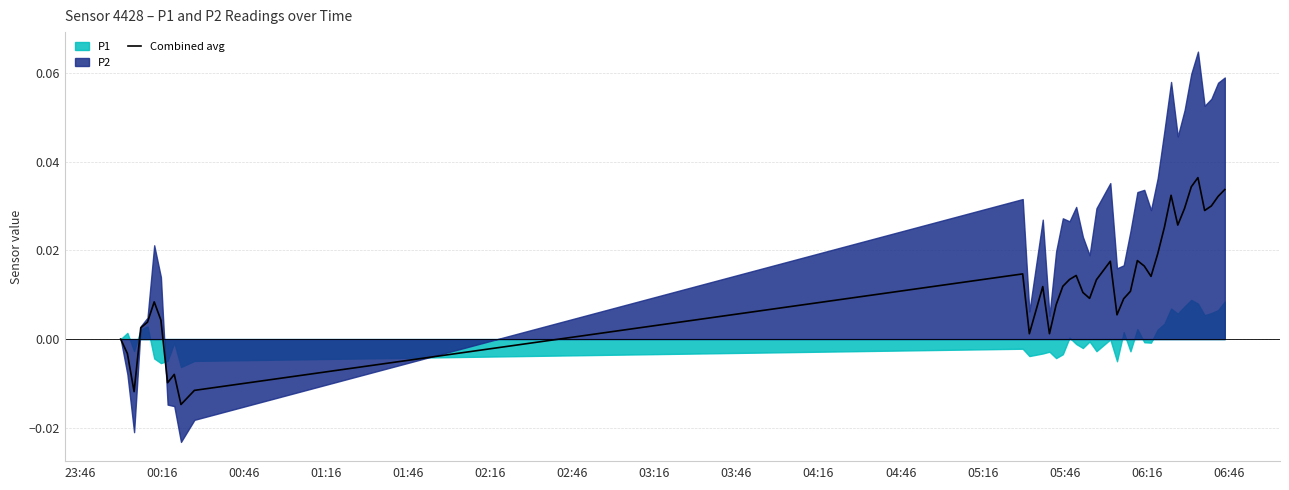

How many negative values are there?

6